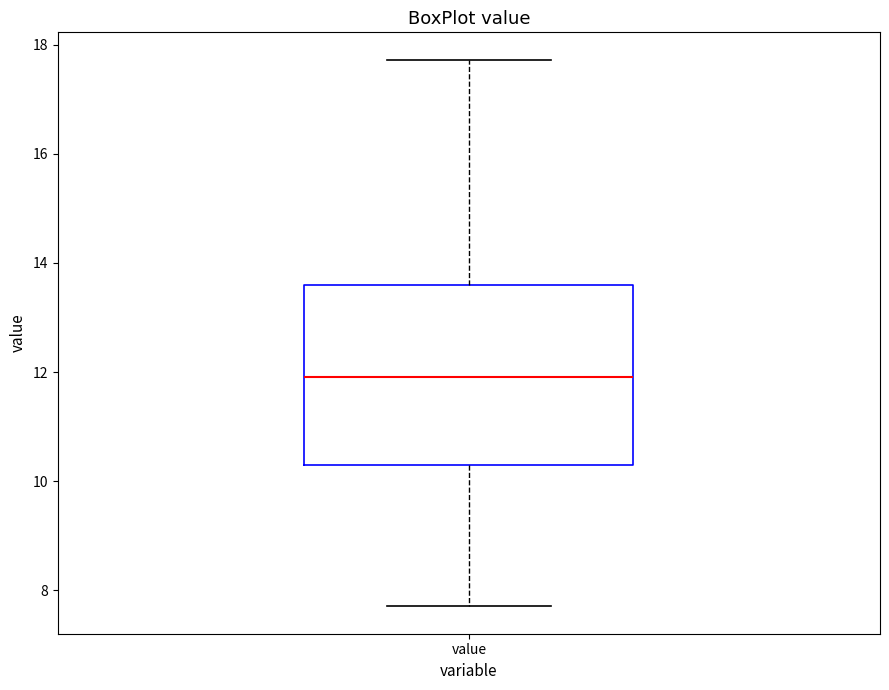

Transcribe this box plot: give where the median line is, the range the box spans, and where the two whiskers end, as read against the y-axis. The values are not printed on the chart, so give them approximately, as read against the axis.

median 12.0, box 10.4 to 13.6, whiskers 7.8 to 17.8